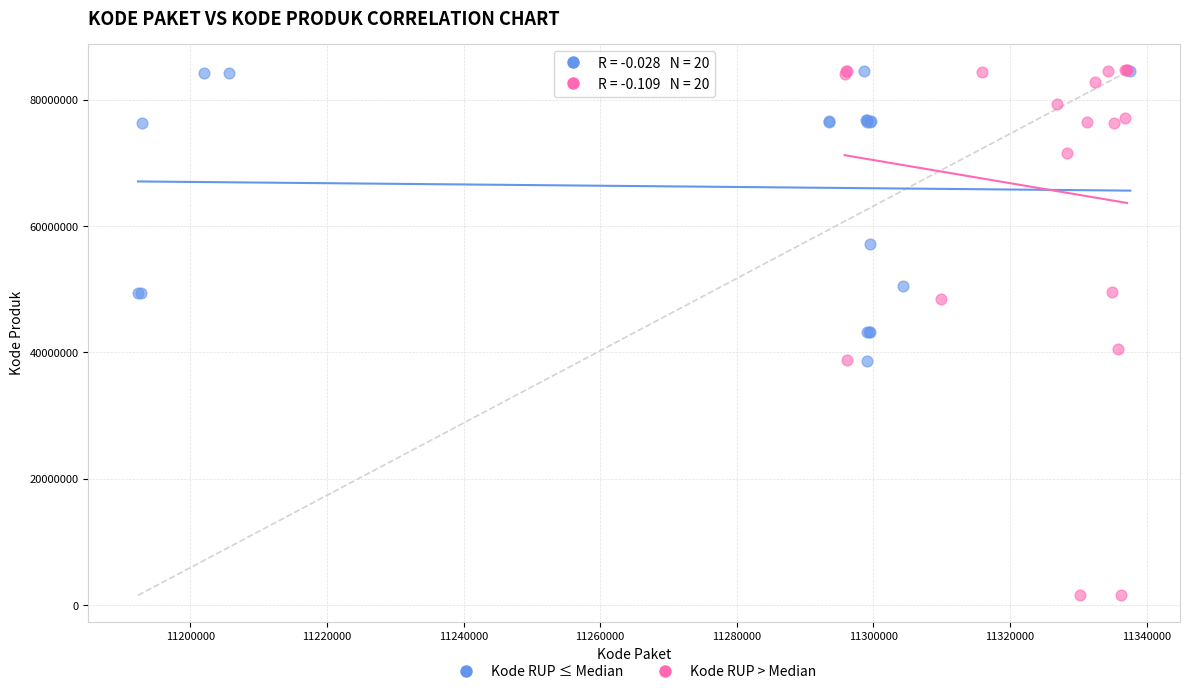

Which series reaches the minimum Y coordinate?

Kode RUP > Median